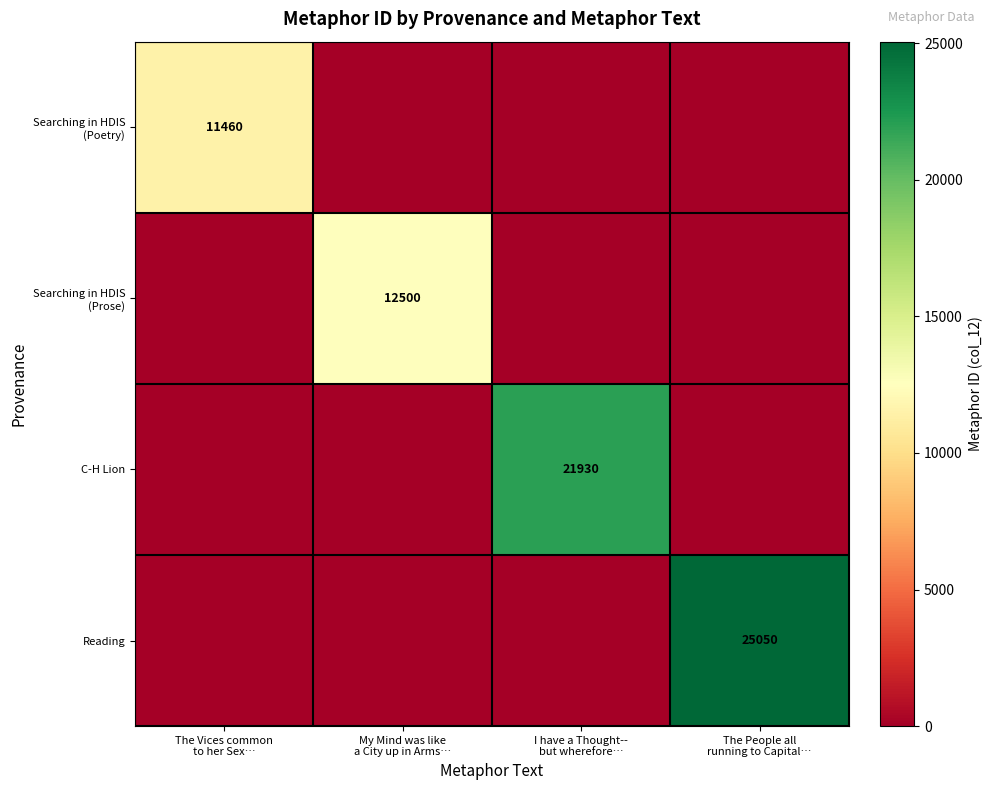

Rank the series at My Mind was like a City up in Arms… from highest to lowest value.

Searching in HDIS (Prose), Searching in HDIS (Poetry), C-H Lion, Reading